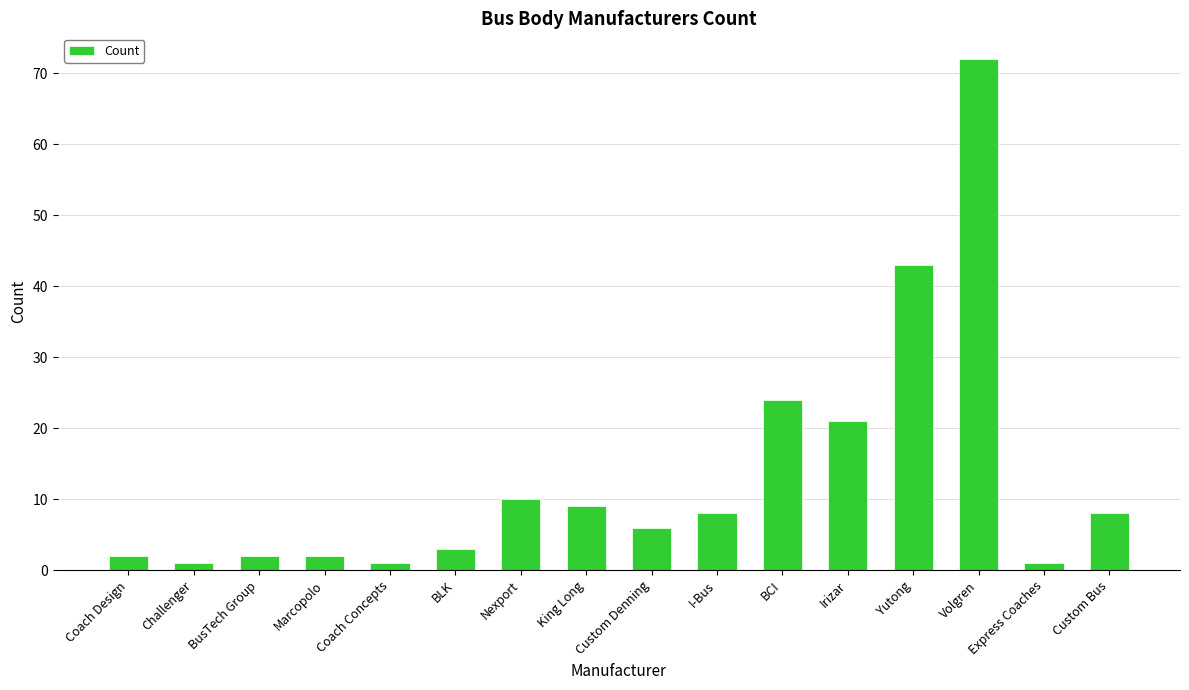

What is the smallest value displayed?

1